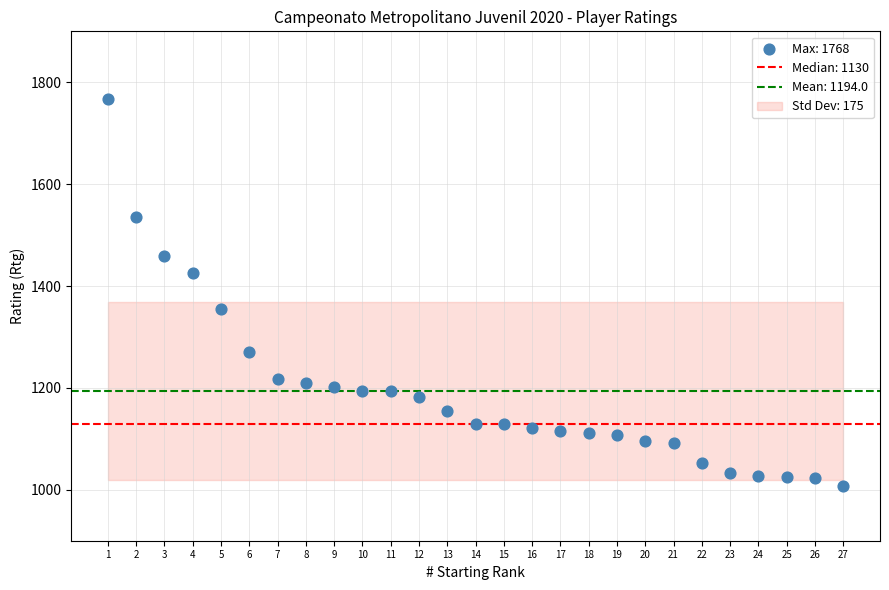

What is the range of Y values (max minus min)?

760